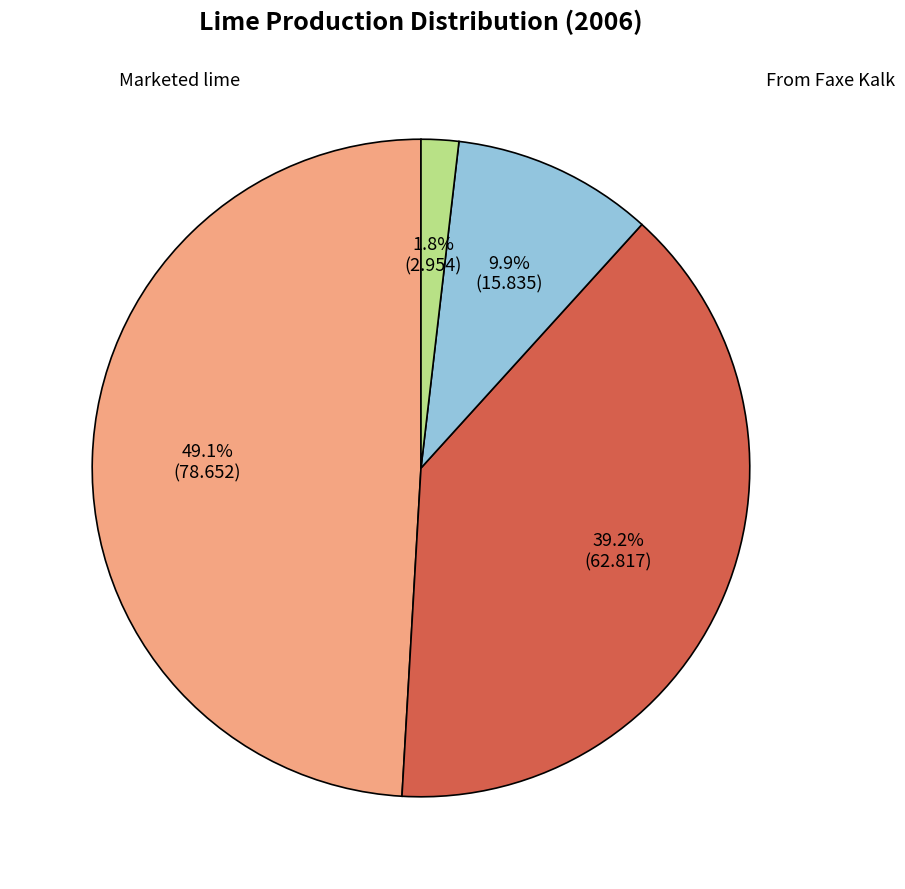

What is the largest slice in the pie chart?

Marketed lime